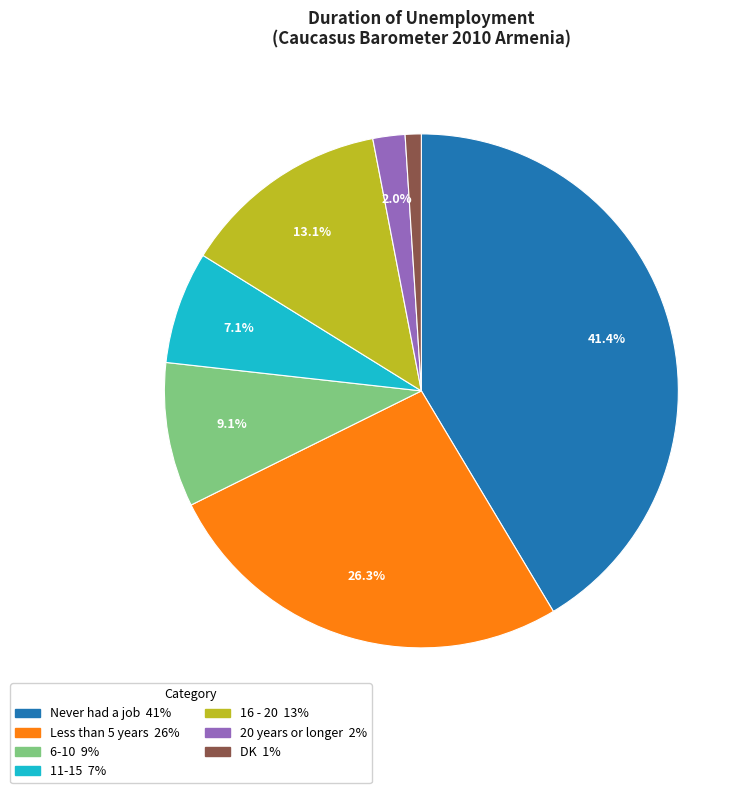

What percentage is the 6-10 slice, to the nearest percent?

9%